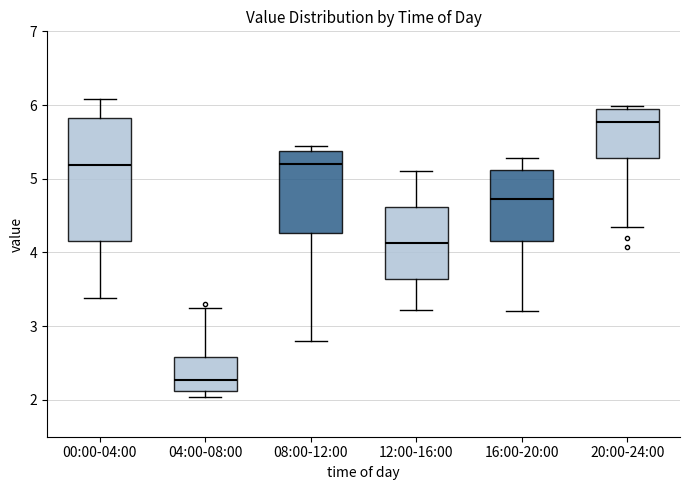

Which box's median line is the highest?

20:00-24:00